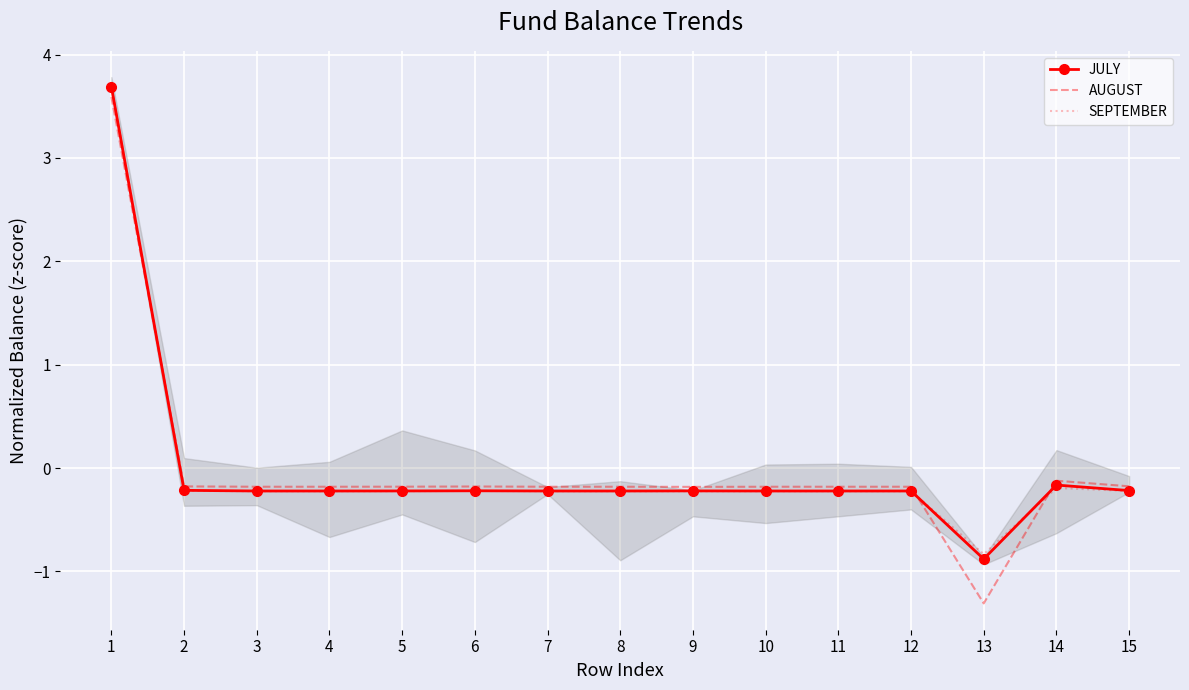

What are all the series names shown in the legend?

JULY, AUGUST, SEPTEMBER